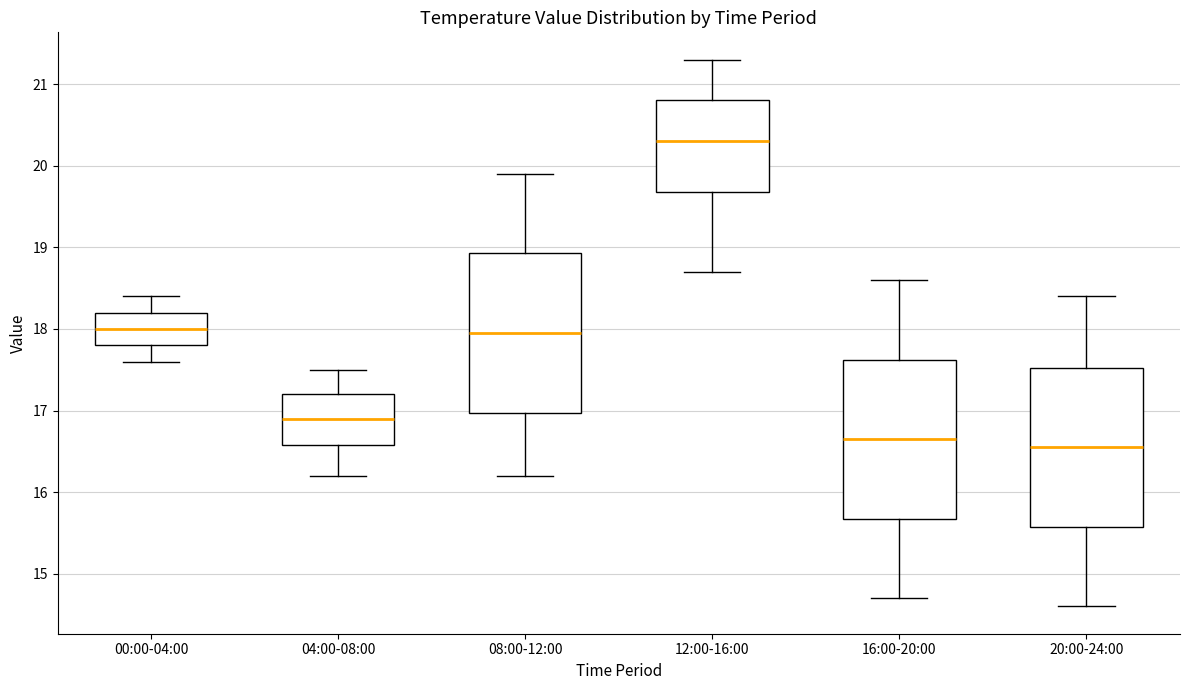

Reading left to right, transcribe this box plot: for each box, give where its median line is, the range the box spans, and where its two whiskers end, as read against the y-axis. The values are not printed on the chart, so give them approximately, as read against the axis.

00:00-04:00: median 18.0, box 17.8 to 18.2, whiskers 17.6 to 18.4
04:00-08:00: median 16.9, box 16.6 to 17.2, whiskers 16.2 to 17.5
08:00-12:00: median 18.0, box 17.0 to 18.9, whiskers 16.2 to 19.9
12:00-16:00: median 20.3, box 19.7 to 20.8, whiskers 18.7 to 21.3
16:00-20:00: median 16.7, box 15.7 to 17.6, whiskers 14.7 to 18.6
20:00-24:00: median 16.6, box 15.6 to 17.5, whiskers 14.6 to 18.4